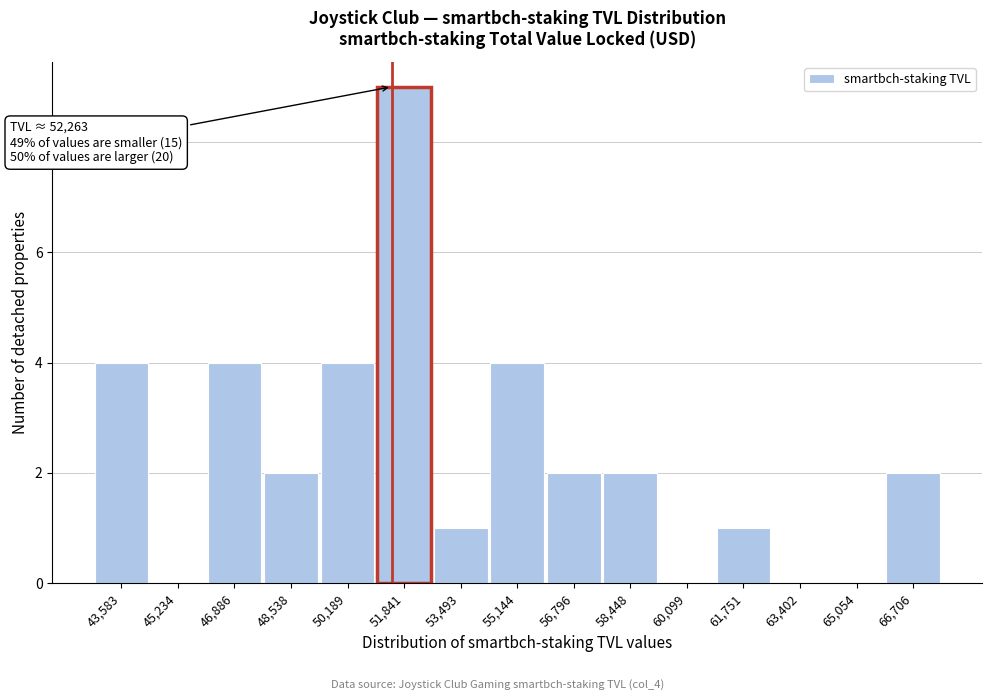

Reading left to right, extract all data points from this chart.

43,583=4	45,234=0	46,886=4	48,538=2	50,189=4	51,841=9	53,493=1	55,144=4	56,796=2	58,448=2	60,099=0	61,751=1	63,402=0	65,054=0	66,706=2